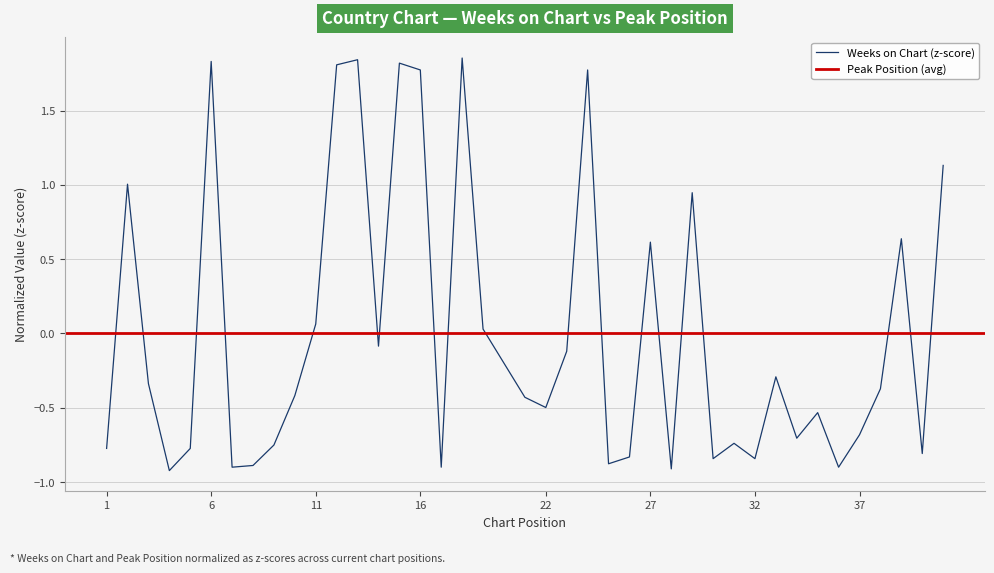

Reading left to right, what are all the values shown in this chart?

-0.8	1.0	-0.3	-0.9	-0.8	1.8	-0.9	-0.9	-0.8	-0.4	0.1	1.8	1.8	-0.1	1.8	1.8	-0.9	1.9	0.0	-0.4	-0.5	-0.1	1.8	-0.9	-0.8	0.6	-0.9	0.9	-0.8	-0.7	-0.8	-0.3	-0.7	-0.5	-0.9	-0.7	-0.4	0.6	-0.8	1.1